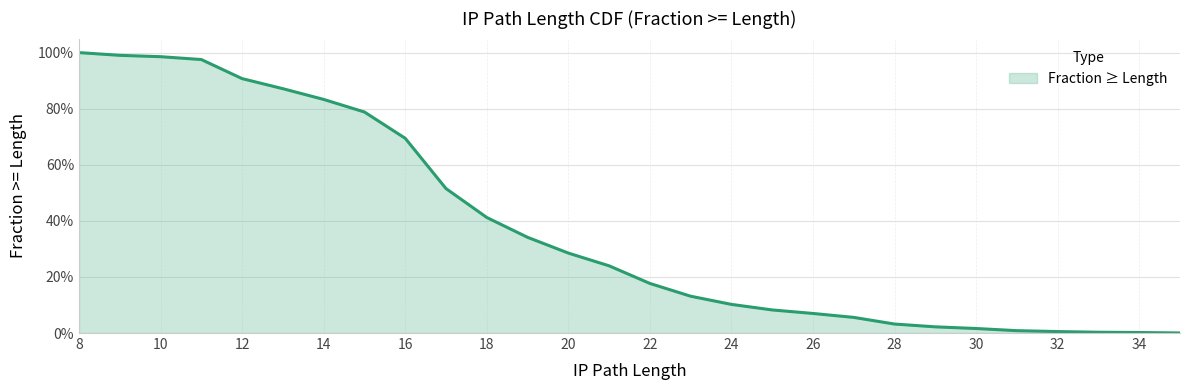

What is the change in value from 13 to 27?

-0.8